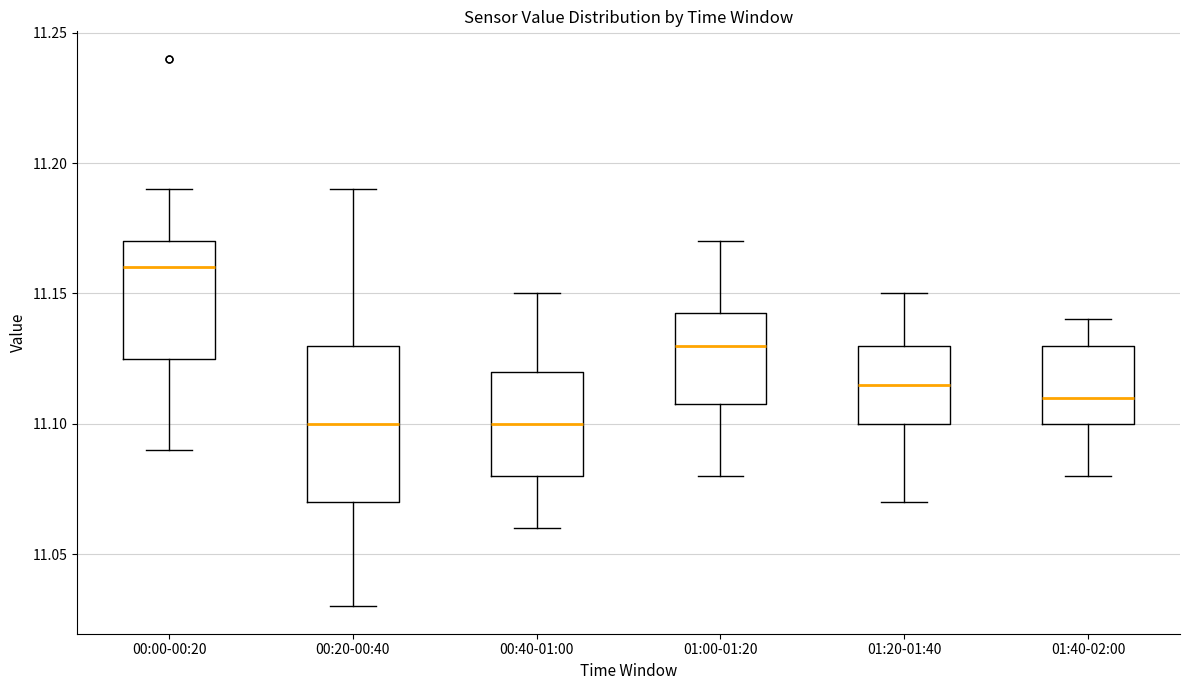

Reading left to right, read every box against the y-axis: the position of its median line, the range the box covers, and the ends of its whiskers. The values are not printed on the chart, so give them approximately, as read against the axis.

00:00-00:20: median 11.160, box 11.125 to 11.170, whiskers 11.090 to 11.190
00:20-00:40: median 11.100, box 11.070 to 11.130, whiskers 11.030 to 11.190
00:40-01:00: median 11.100, box 11.080 to 11.120, whiskers 11.060 to 11.150
01:00-01:20: median 11.130, box 11.110 to 11.145, whiskers 11.080 to 11.170
01:20-01:40: median 11.115, box 11.100 to 11.130, whiskers 11.070 to 11.150
01:40-02:00: median 11.110, box 11.100 to 11.130, whiskers 11.080 to 11.140